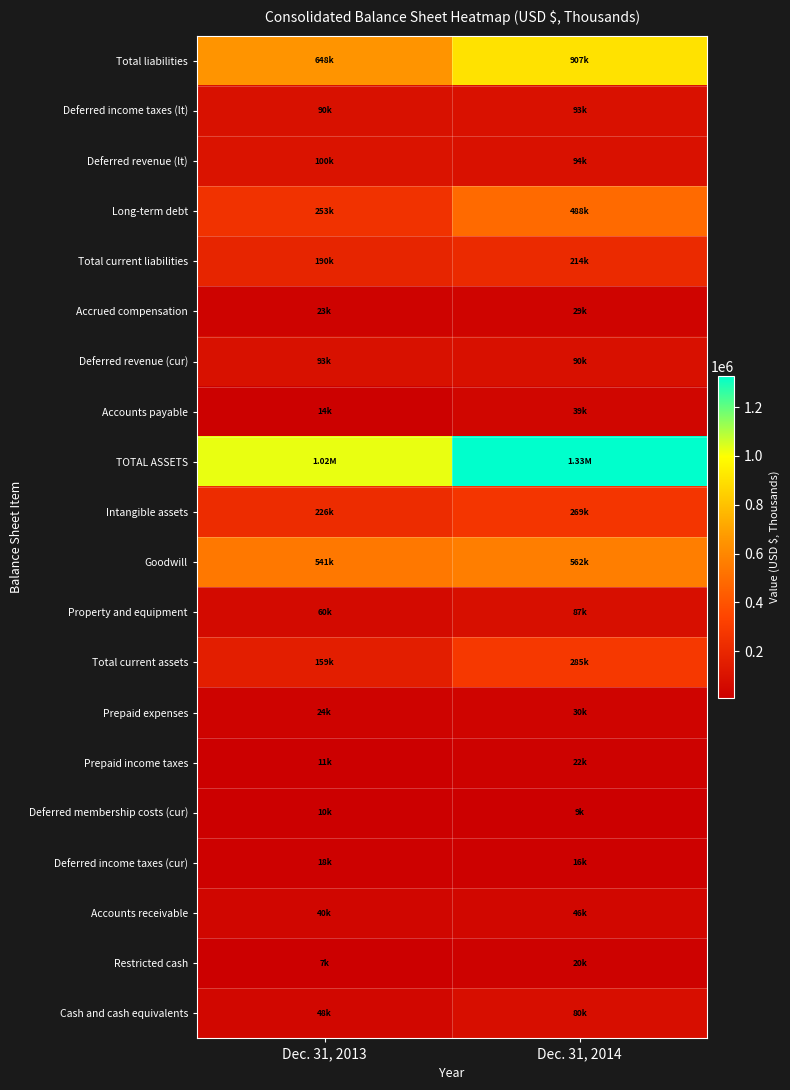

Rank the series at Dec. 31, 2014 from highest to lowest value.

TOTAL ASSETS, Total liabilities, Goodwill, Long-term debt, Total current assets, Intangible assets, Total current liabilities, Deferred revenue (lt), Deferred income taxes (lt), Deferred revenue (cur), Property and equipment, Cash and cash equivalents, Accounts receivable, Accounts payable, Prepaid expenses, Accrued compensation, Prepaid income taxes, Restricted cash, Deferred income taxes (cur), Deferred membership costs (cur)